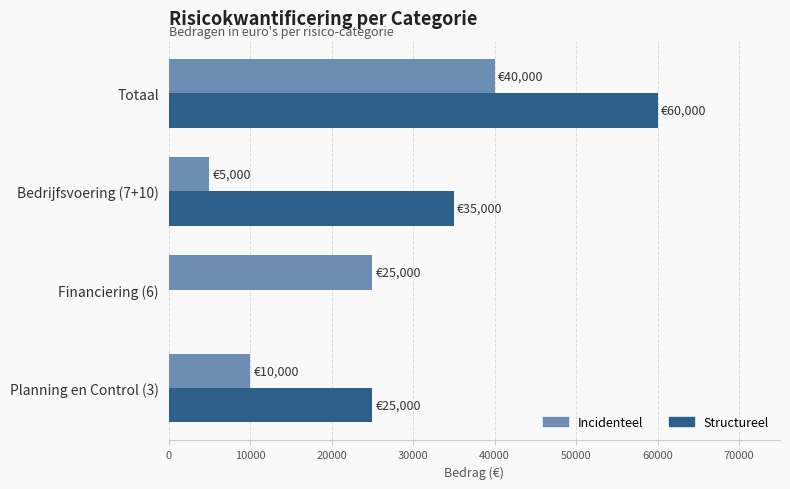

Where is Incidenteel nearest to the value 22500?

Financiering (6)